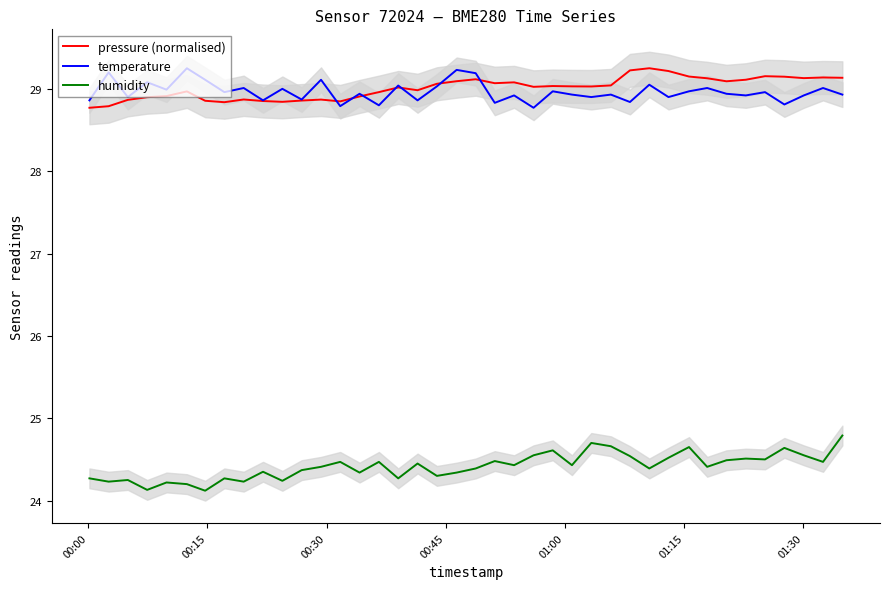

True or false: pressure (normalised) and humidity intersect in this chart.

False